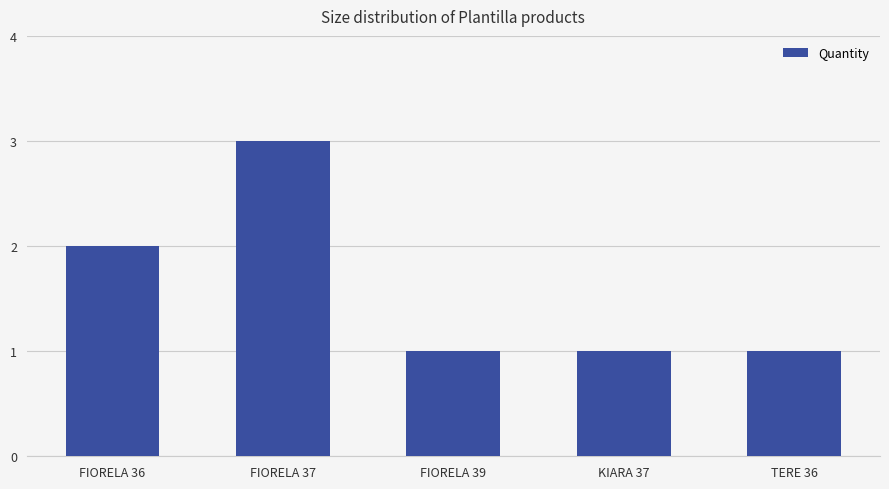

Count the number of data series in this chart.

1